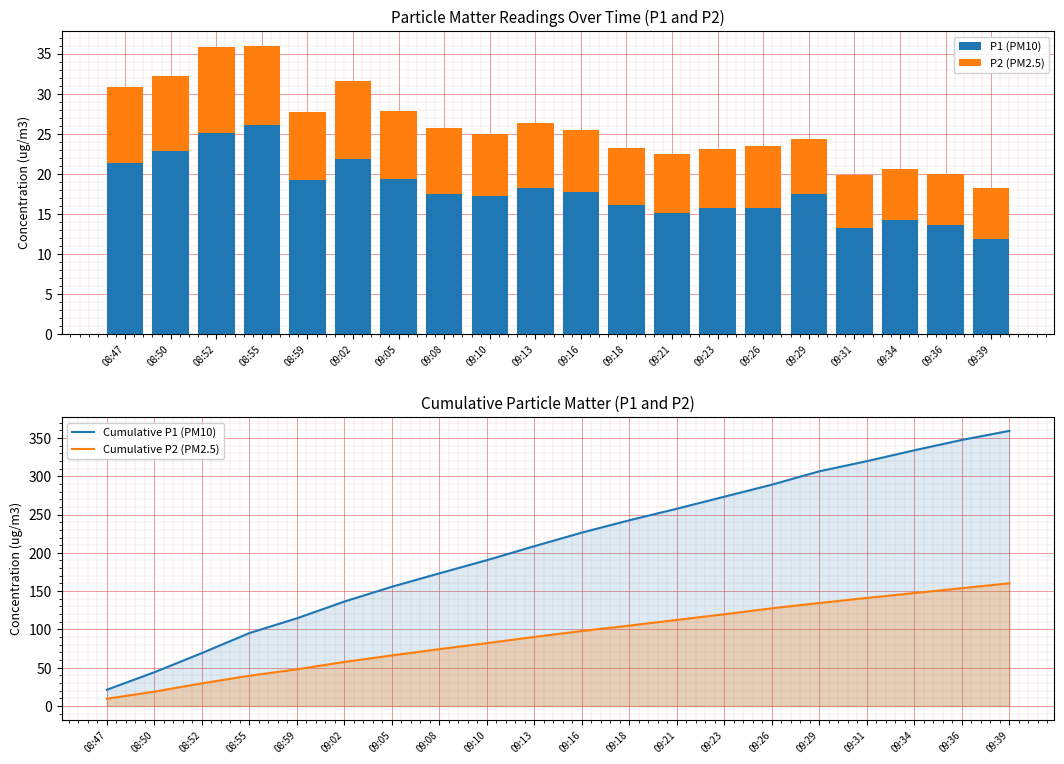

What is the difference between the maximum and minimum values in the P1 (PM10) series?

14.3